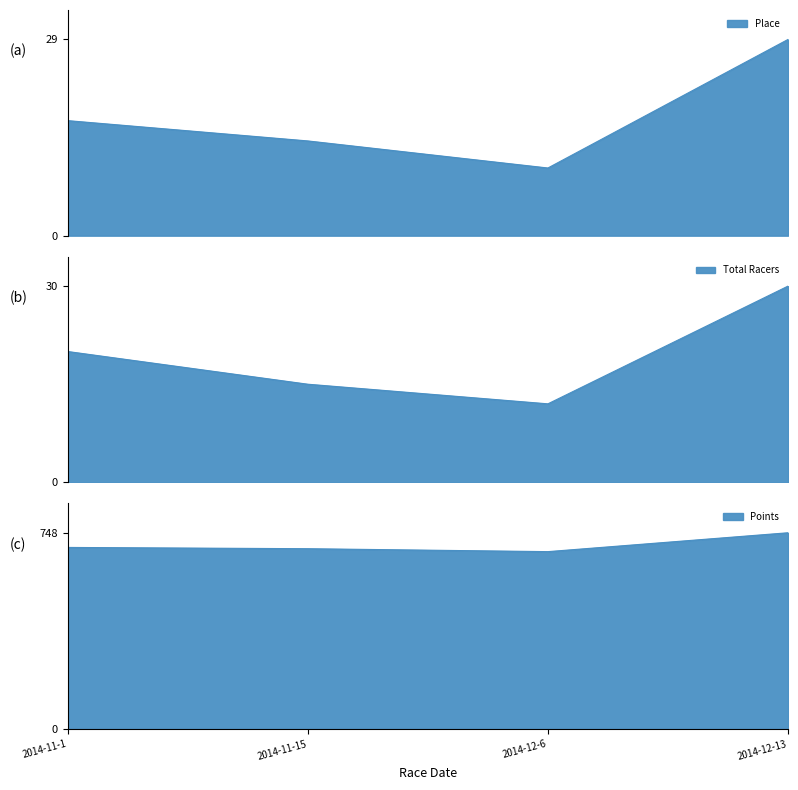

Is it true that Place equals 10.0 at 2014-12-6?

True